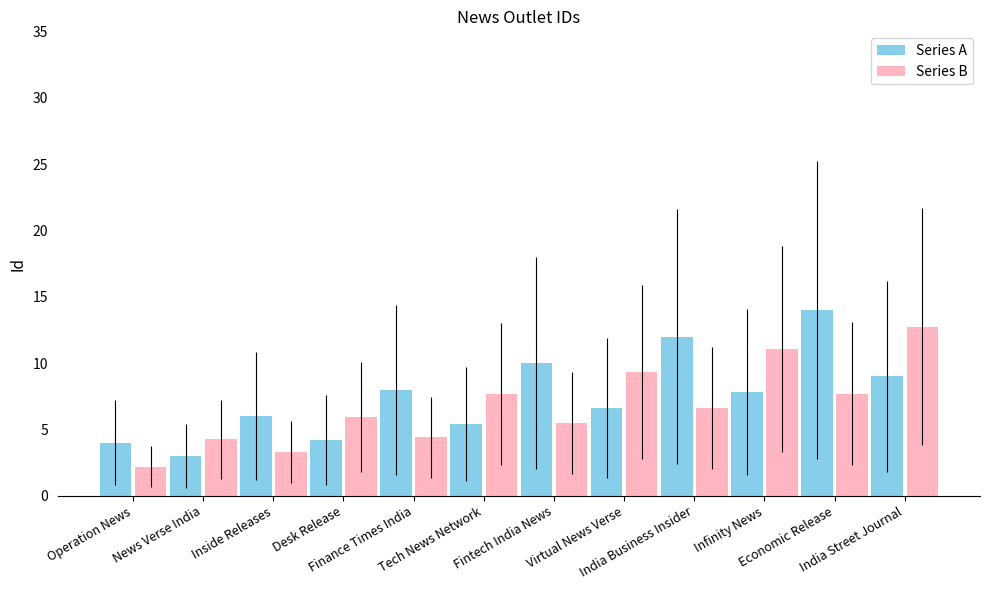

What value does the Series B series have at Finance Times India?

4.4